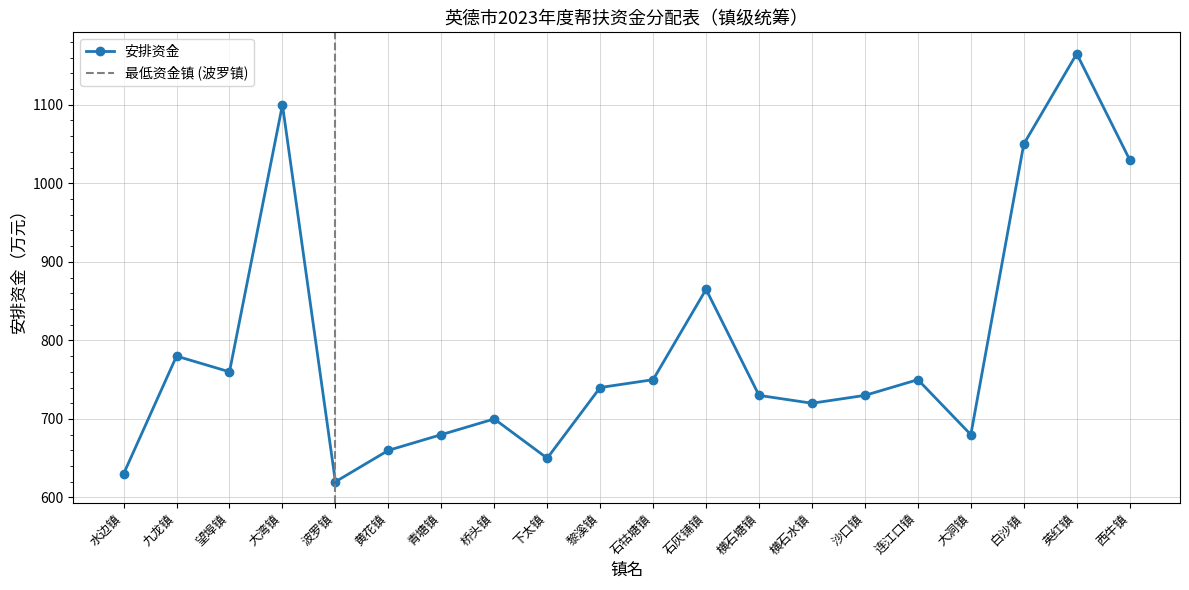

True or false: the data has more than 2 interior local peaks.

True